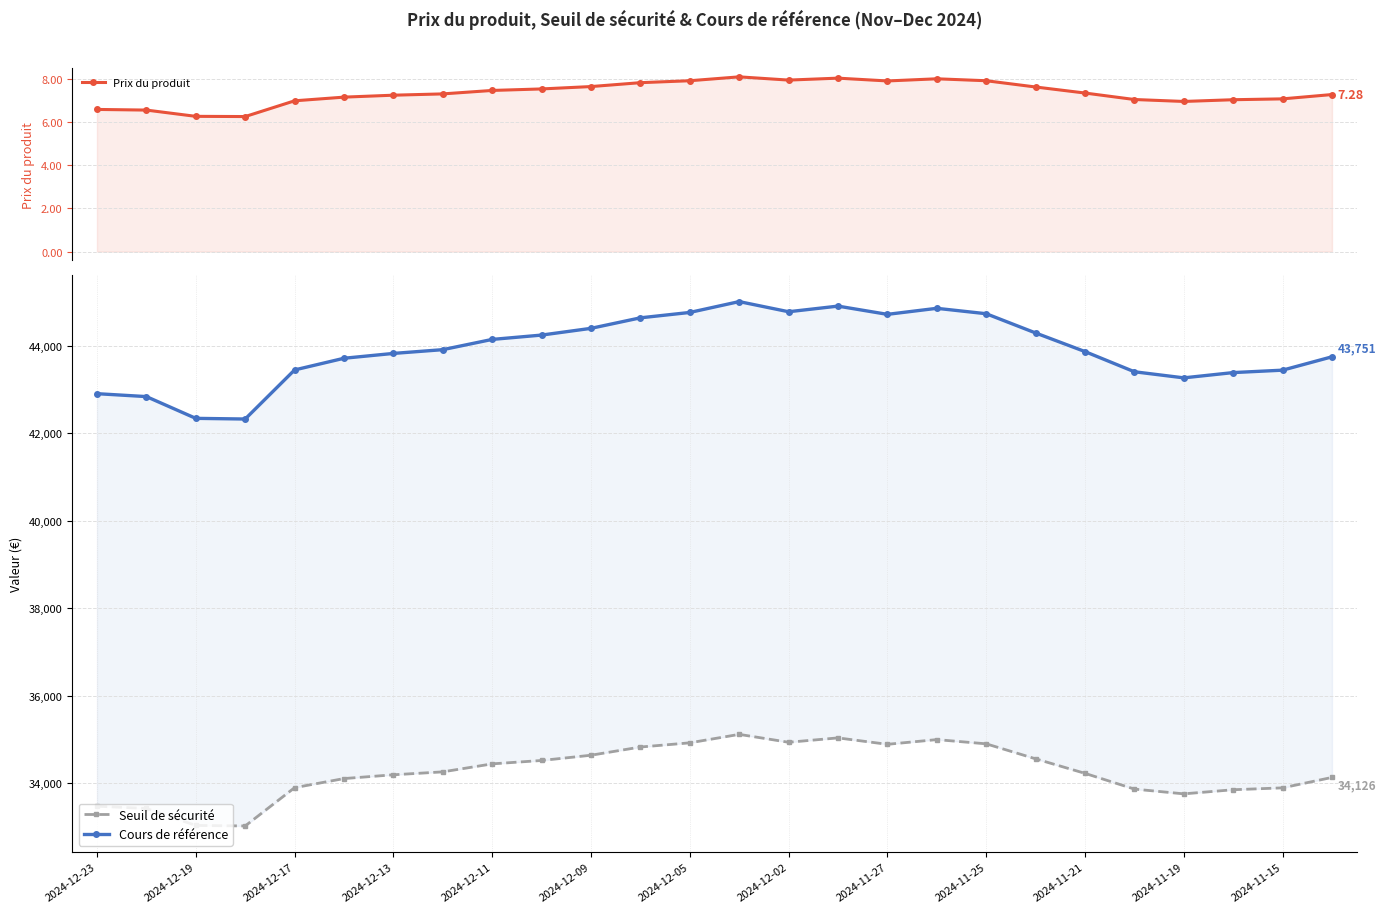

Which series has the largest total across all categories?

Cours de référence